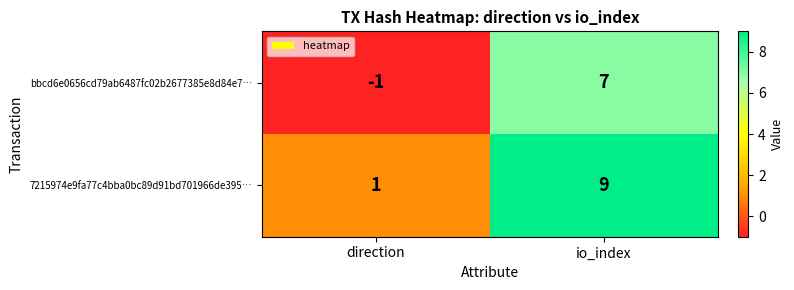

At how many categories does at least one series exceed 4?

1